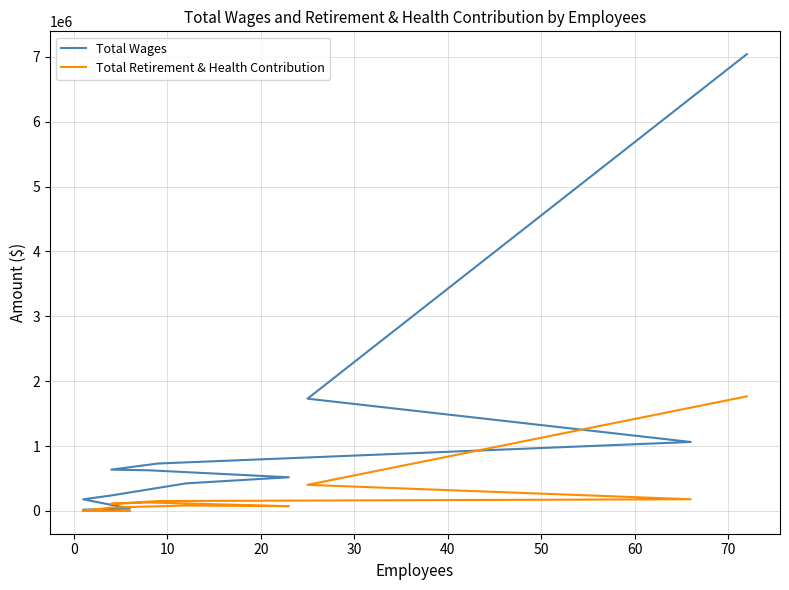

What is the difference between the maximum and minimum values in the Total Wages series?

7036354